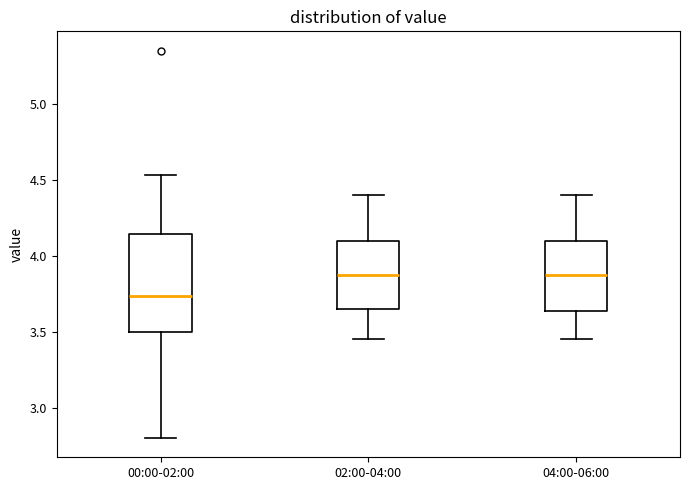

Where is the upper edge of the box for 02:00-04:00 on the y-axis? The values are not printed on the chart, so give them approximately, as read against the axis.

4.10